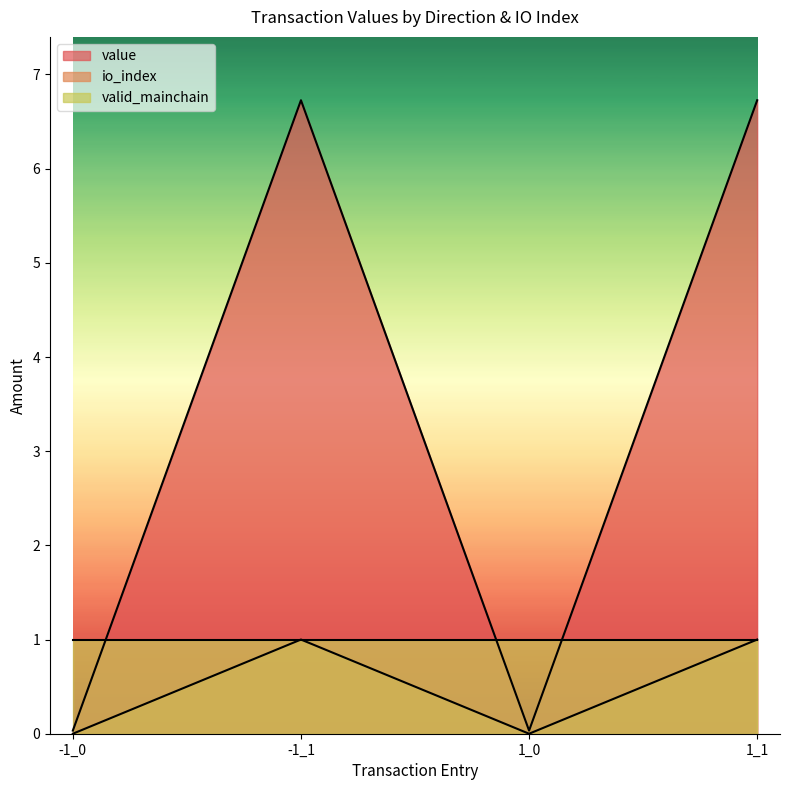

Which has a higher value, -1_0 or -1_1?

-1_1